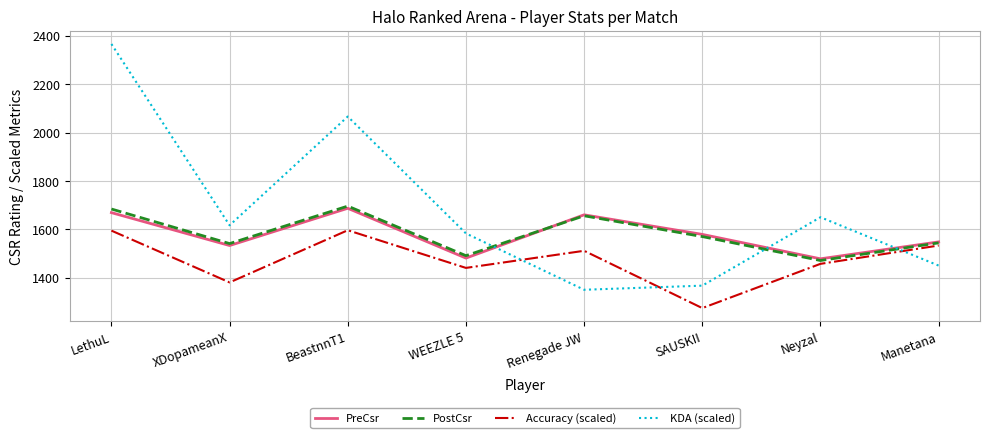

At which category does the chart reach its peak across all series?

LethuL